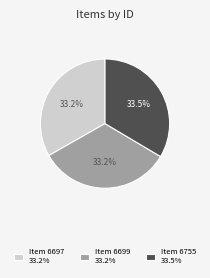

How many segments does this pie chart have?

3